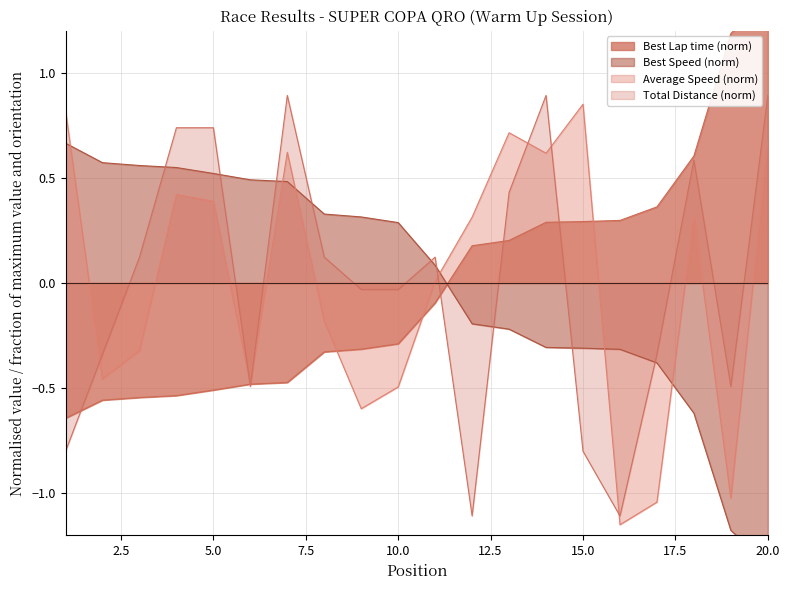

Does the chart have visible grid lines?

Yes